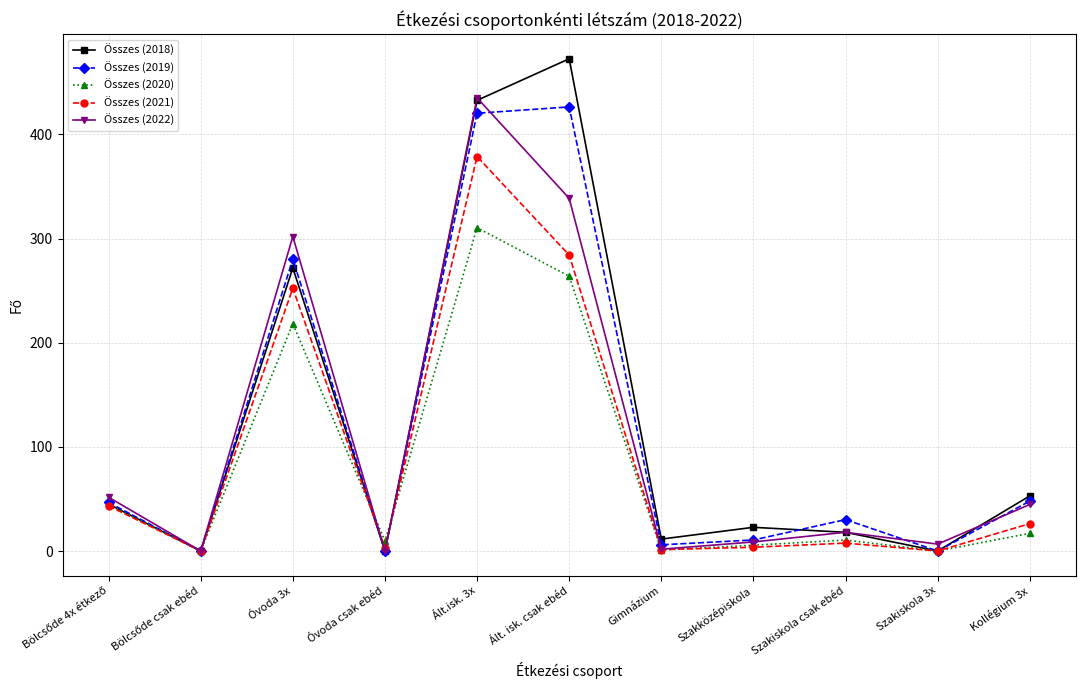

Count the number of data series in this chart.

5